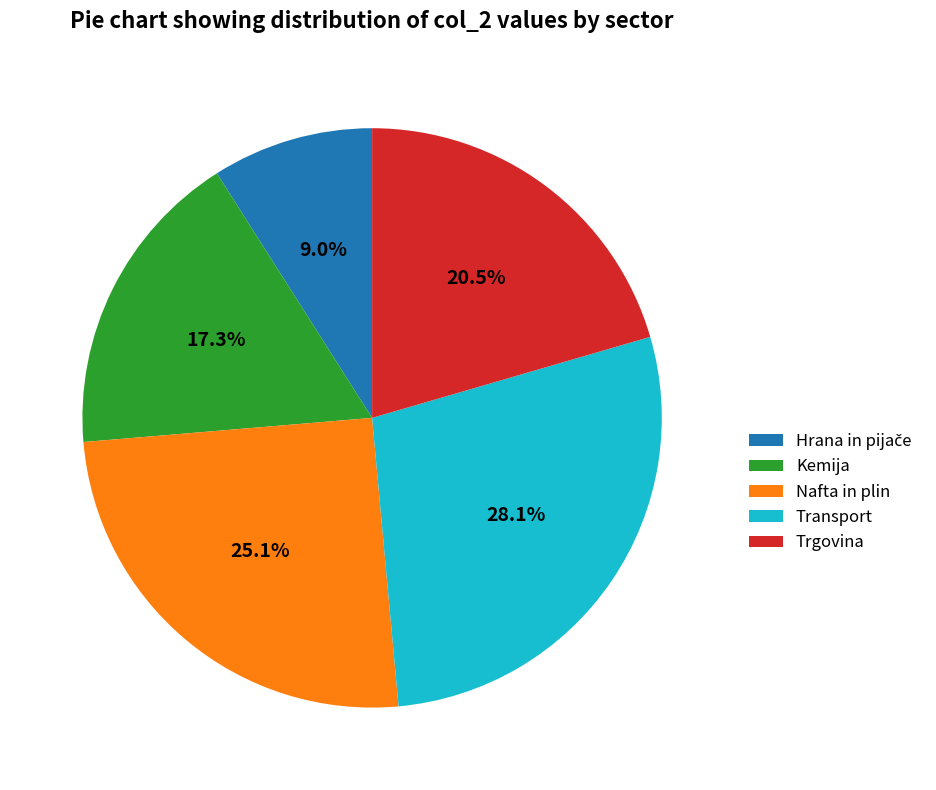

Is there any slice that represents more than half of the pie?

No